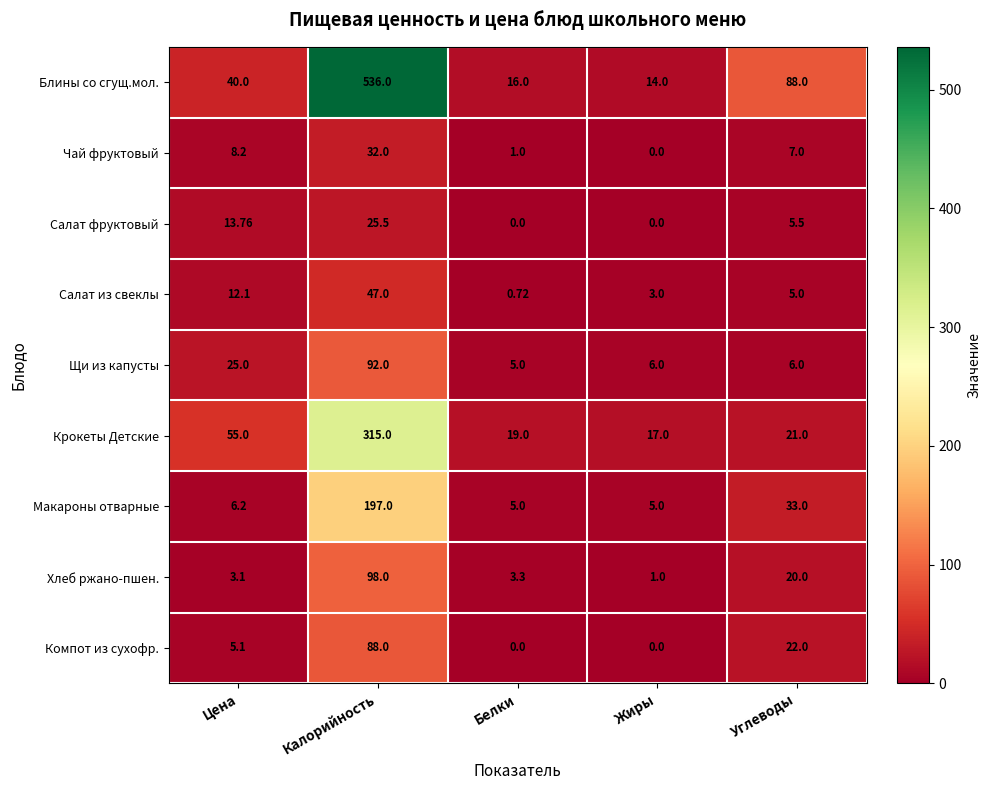

At which category is the sum across all series the highest?

Калорийность